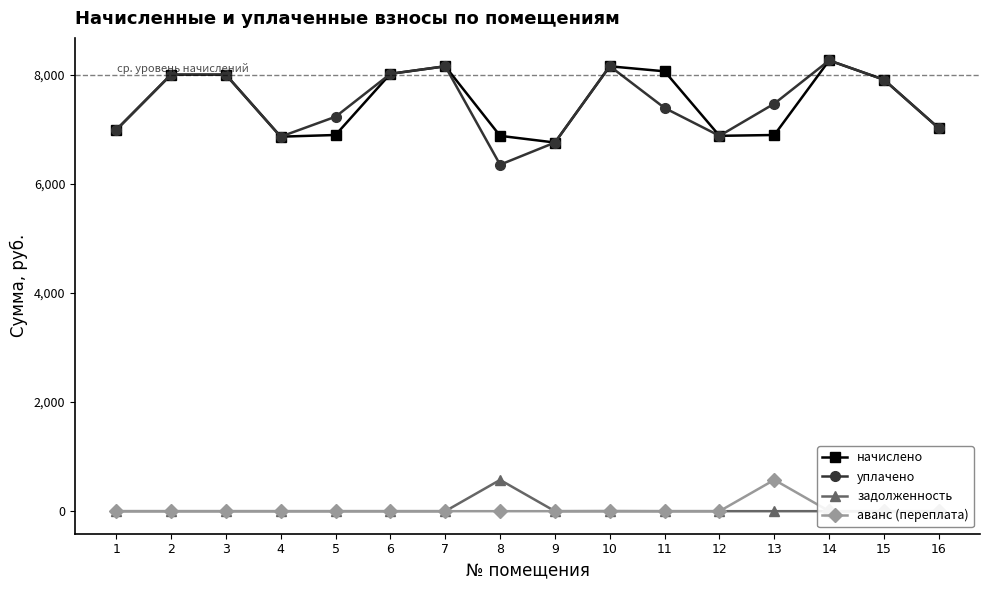

At which category does начислено reach its first local peak?

7